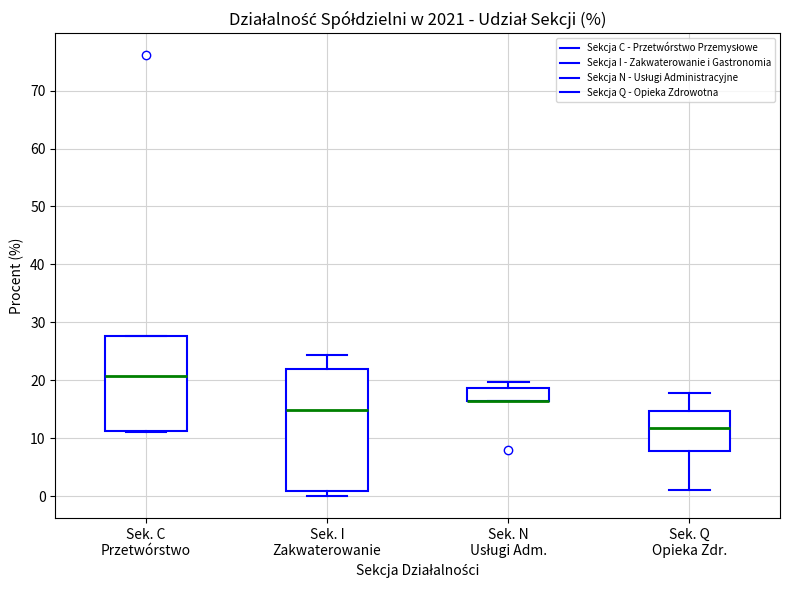

Reading left to right, transcribe this box plot: for each box, give where its median line is, the range the box spans, and where its two whiskers end, as read against the y-axis. The values are not printed on the chart, so give them approximately, as read against the axis.

Sek. C Przetwórstwo: median 21, box 11 to 28, whiskers 11 to 28
Sek. I Zakwaterowanie: median 15, box 1 to 22, whiskers 0 to 24
Sek. N Usługi Adm.: median 17 (drawn on the box's lower edge), box 17 to 19, whiskers 17 to 20
Sek. Q Opieka Zdr.: median 12, box 8 to 15, whiskers 1 to 18